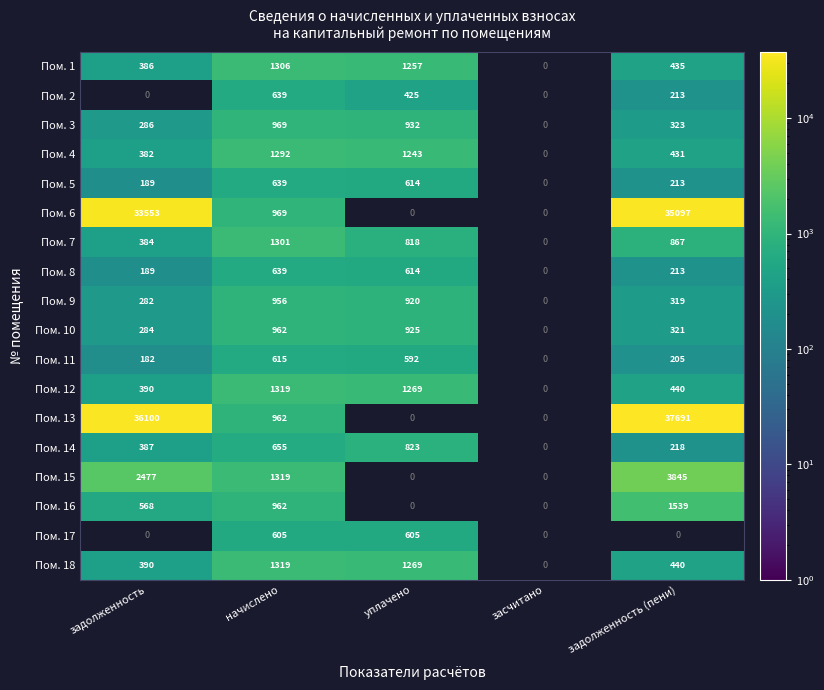

Count the number of categories in the chart.

5